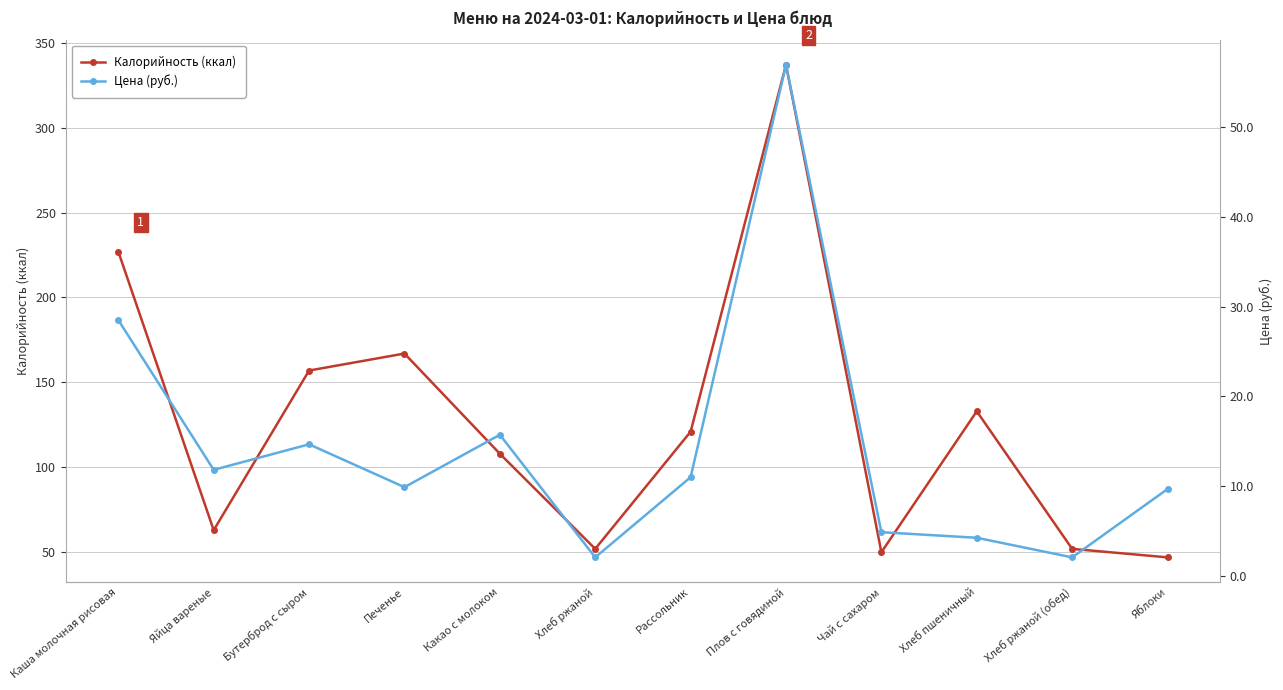

The value of Калорийность (ккал) at Хлеб пшеничный is 53.4. True or false?

False